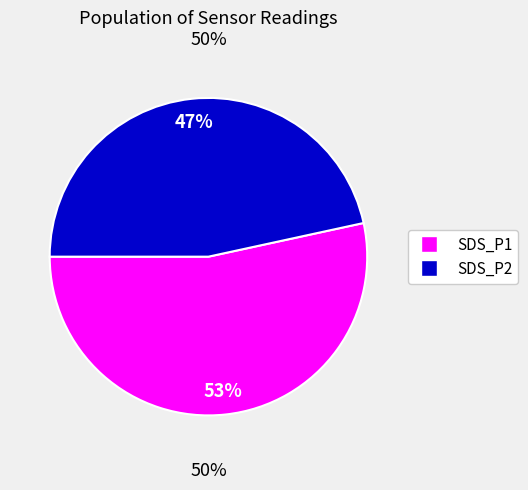

Which series has the widest spread of values?

SDS_P1